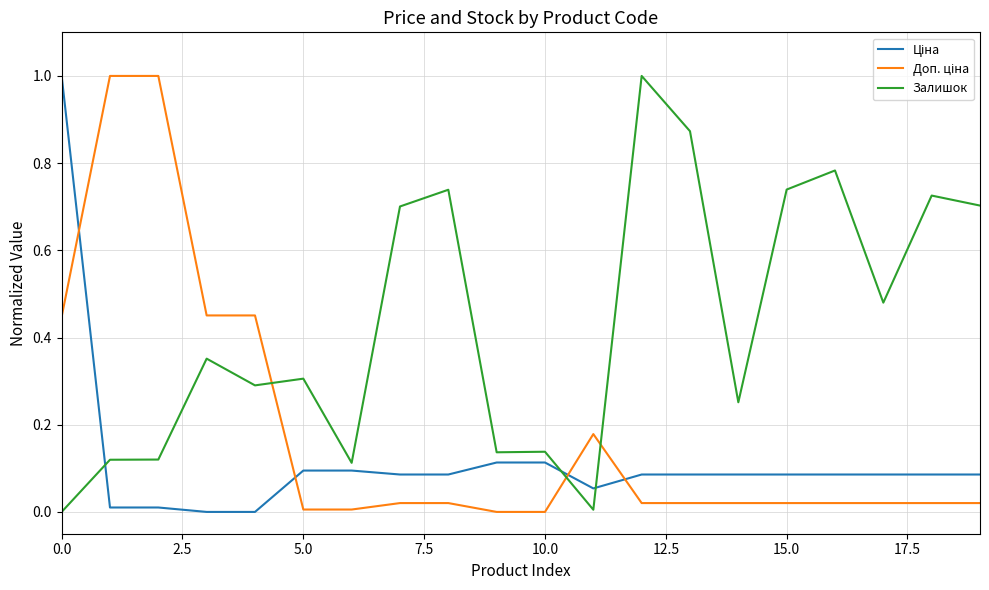

Which series has the largest total across all categories?

Залишок